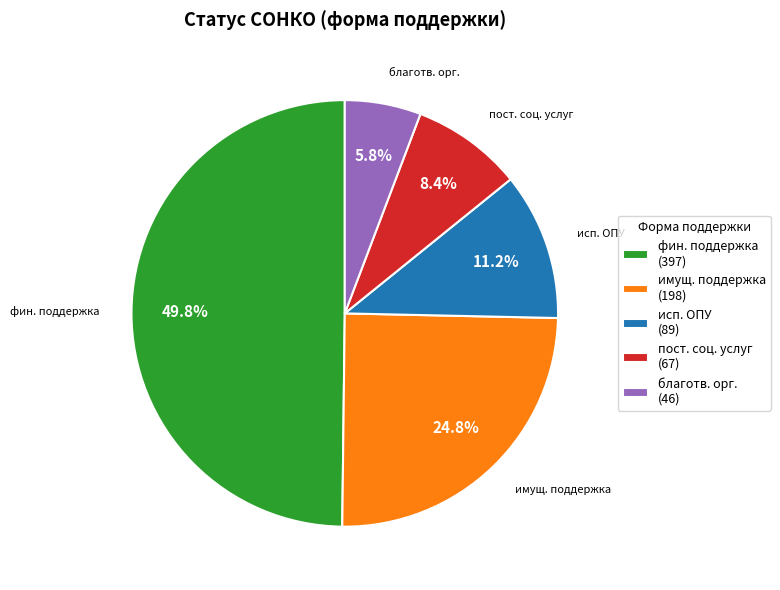

What is the ratio of the value at имущ. поддержка (198) to the value at благотв. орг. (46)?

4.3